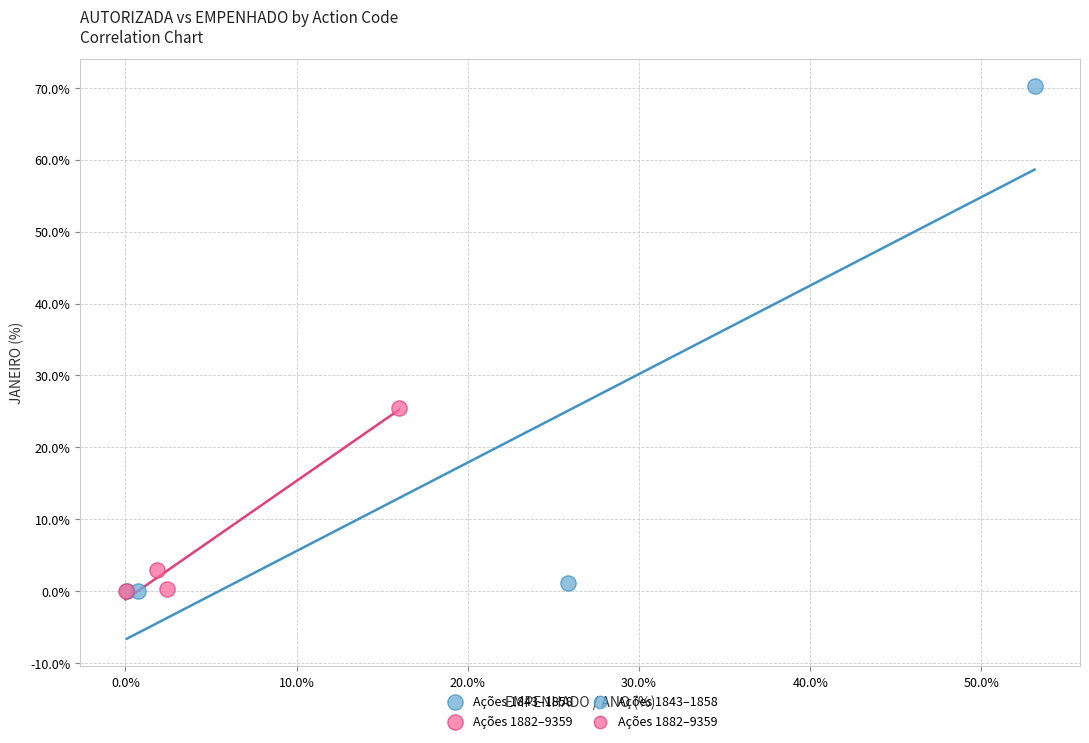

Which series has the largest Y range (max minus min)?

Ações 1843–1858